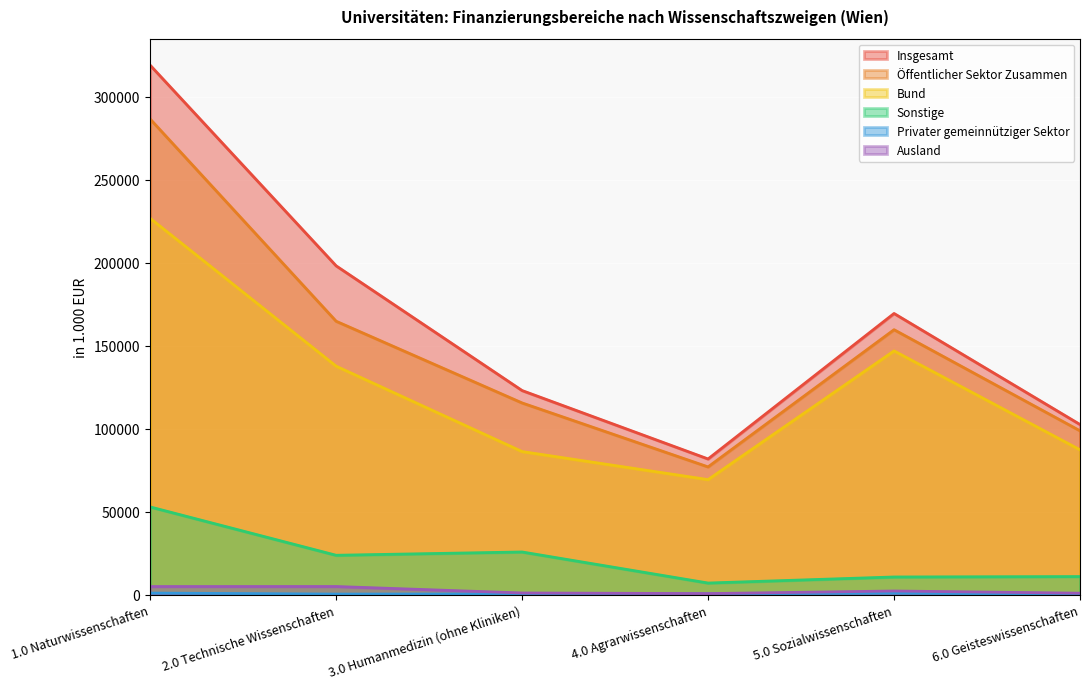

What value does the Ausland series have at 4.0 Agrarwissenschaften, to the nearest 10?

790